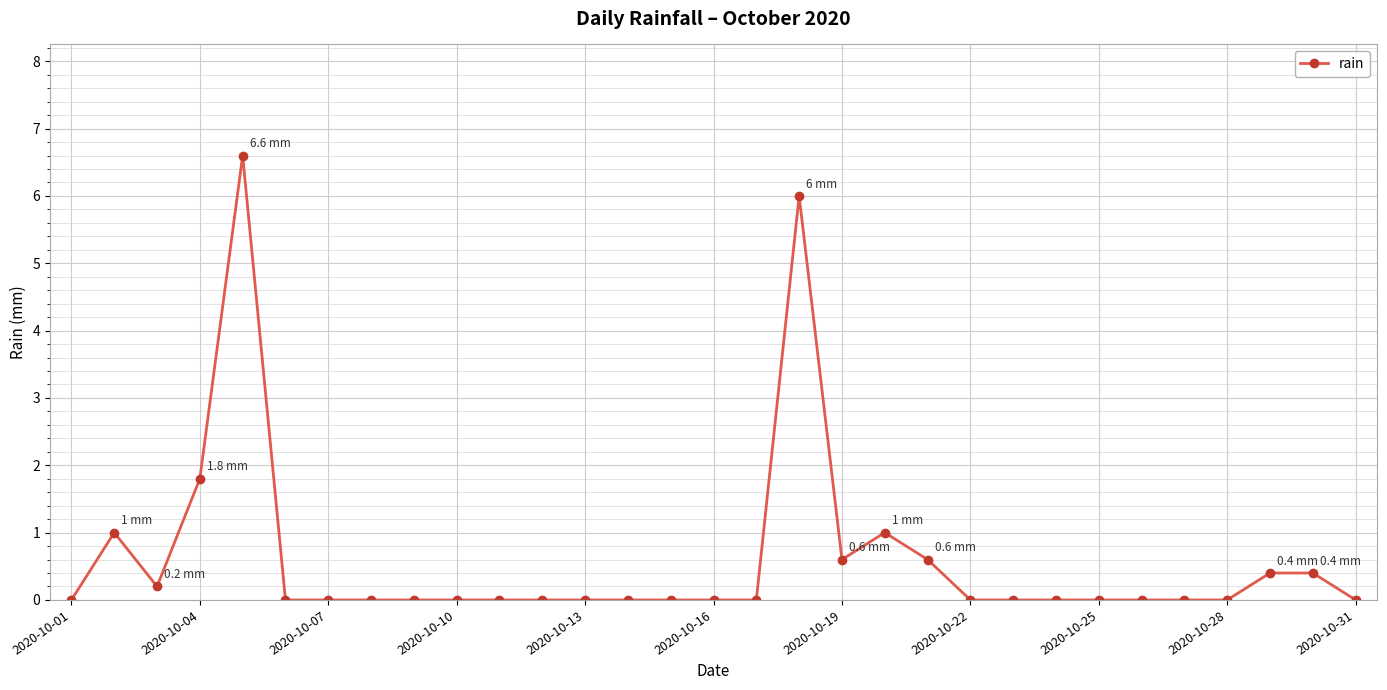

True or false: there are more than 0 points higher than both neighbors.

True